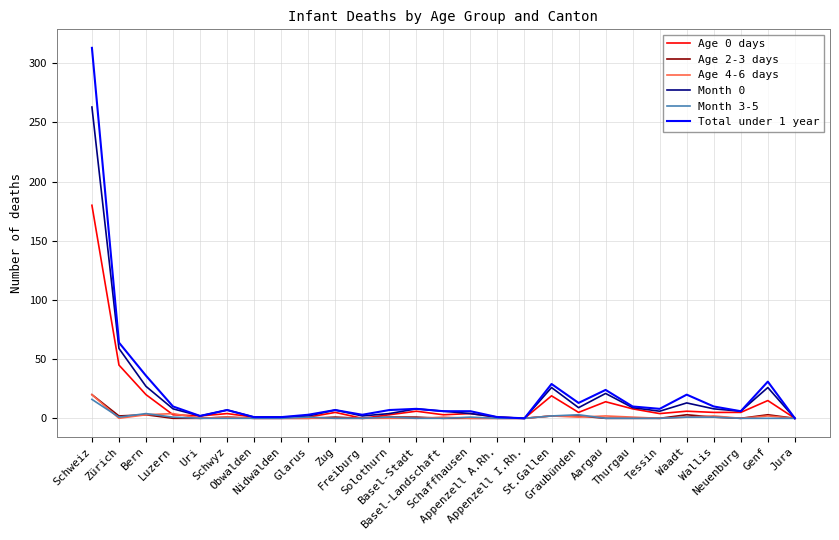

Which series has the largest range (max minus min)?

Total under 1 year